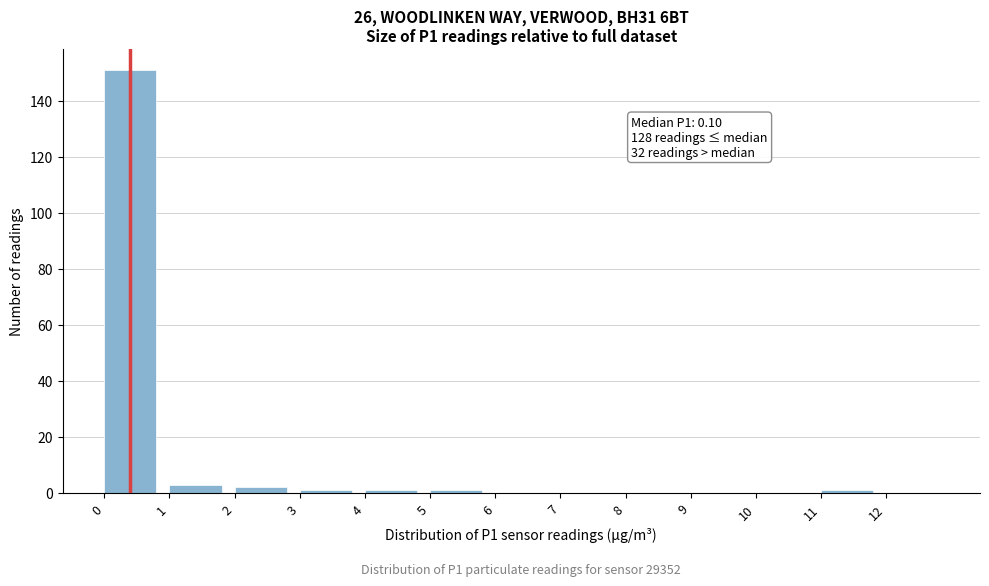

Over which range of the x-axis is the bar tallest?

0 to 1